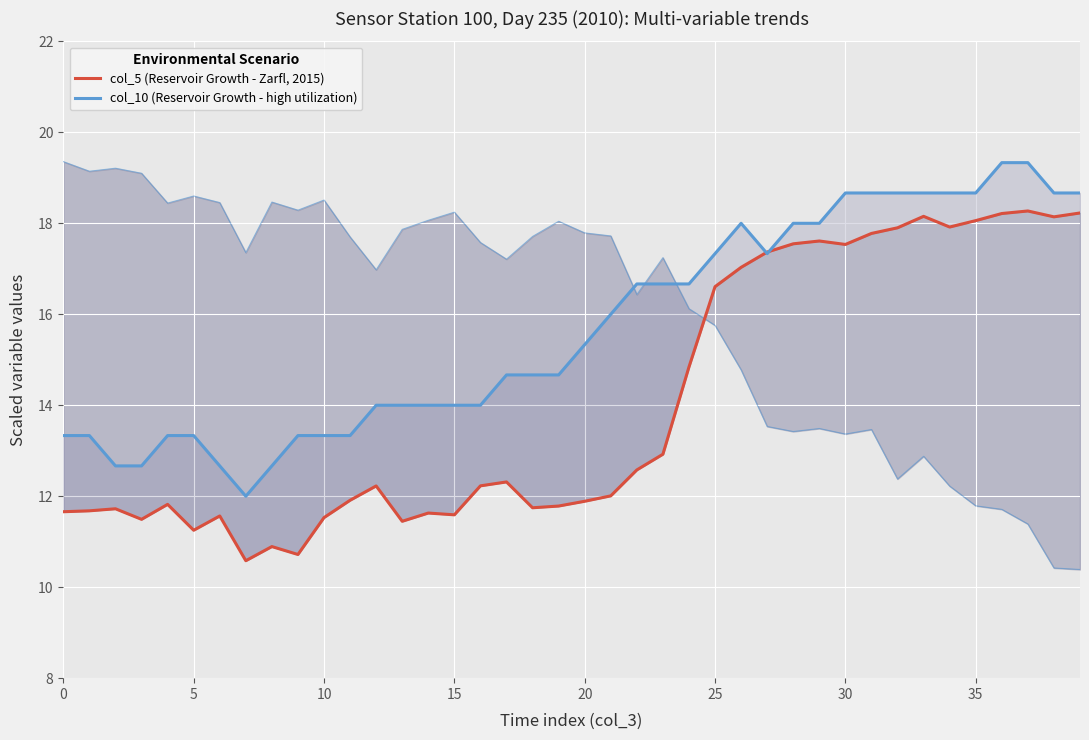

What is the total value across all series at 11?

25.2